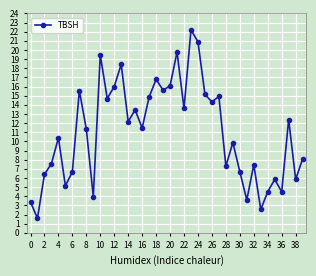

How many interior local peaks (higher than both neighbors) does the data have?

13